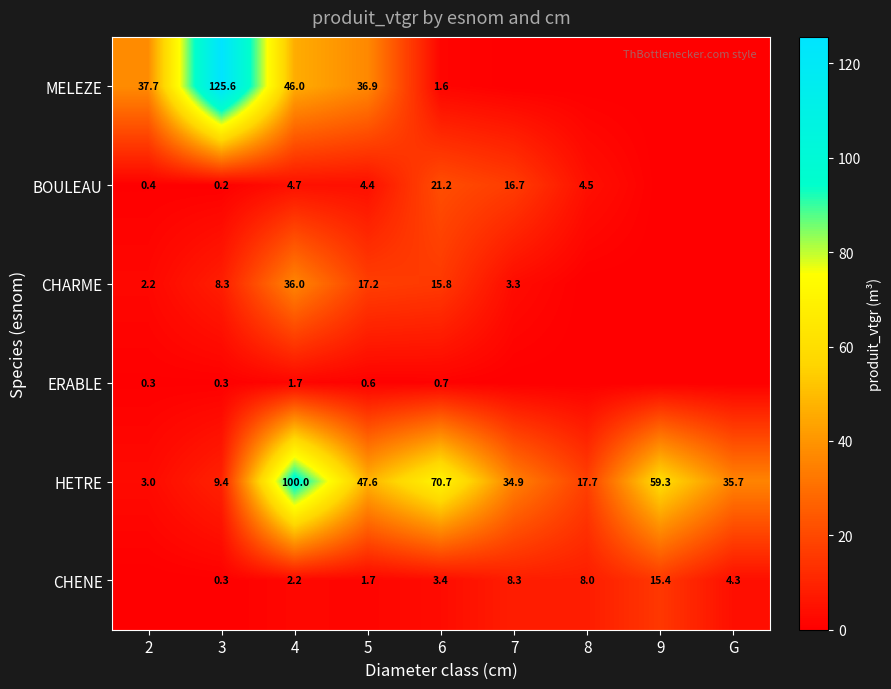

What is the average value of the HETRE series?

42.0